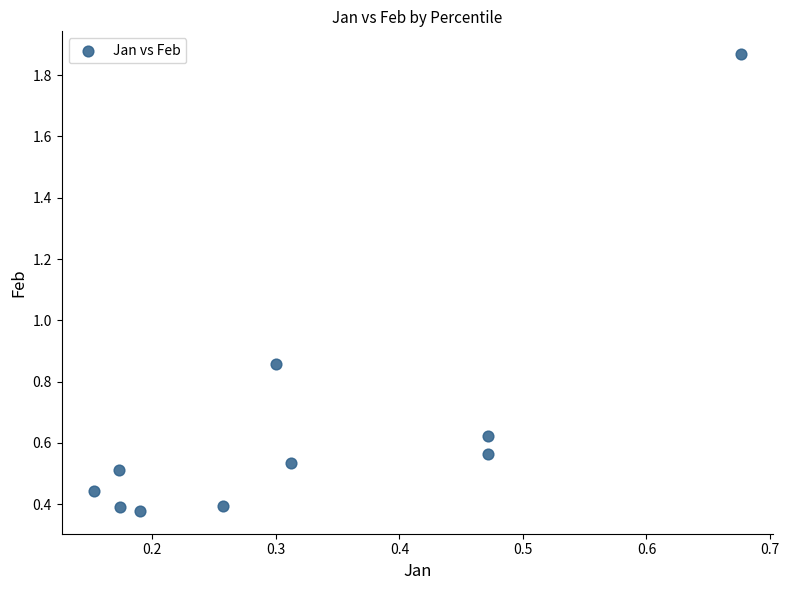

What is the range of Y values (max minus min)?

1.5